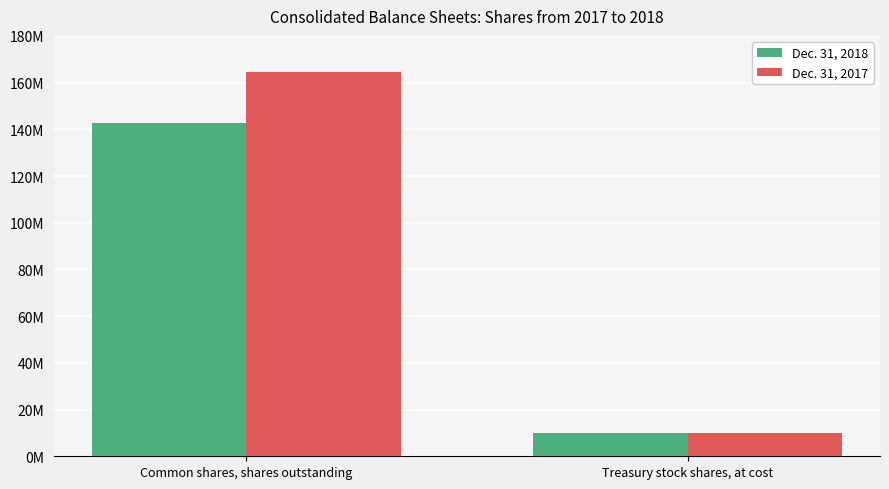

Reading left to right, list all the values displayed in this chart.

Dec. 31, 2018: 142800000	10000000
Dec. 31, 2017: 164700000	10000000